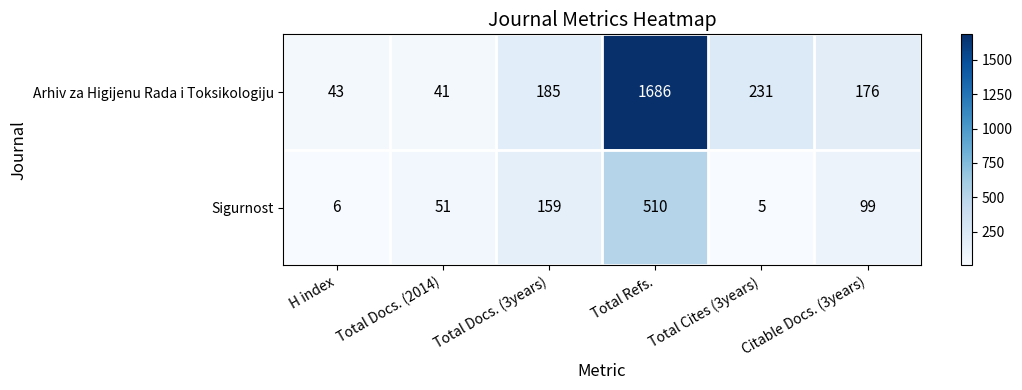

True or false: Sigurnost has a value of 8 at Total Cites (3years).

False